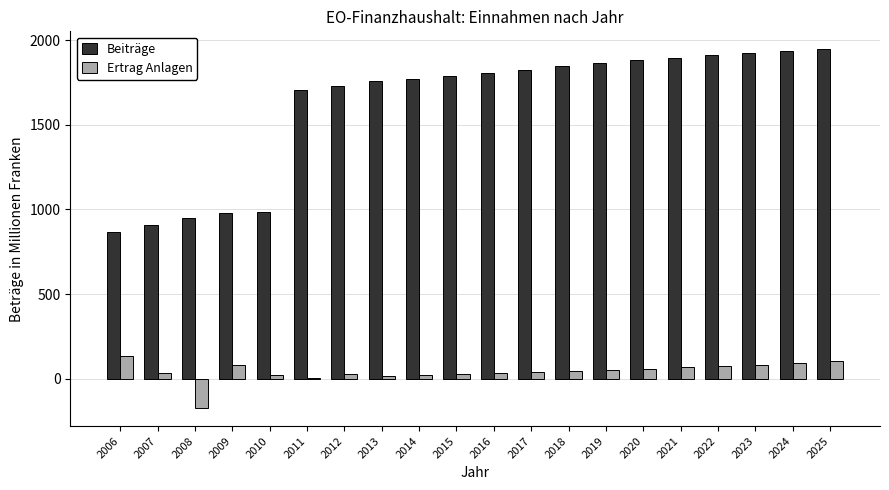

What is the sum of all Beiträge values?

32264